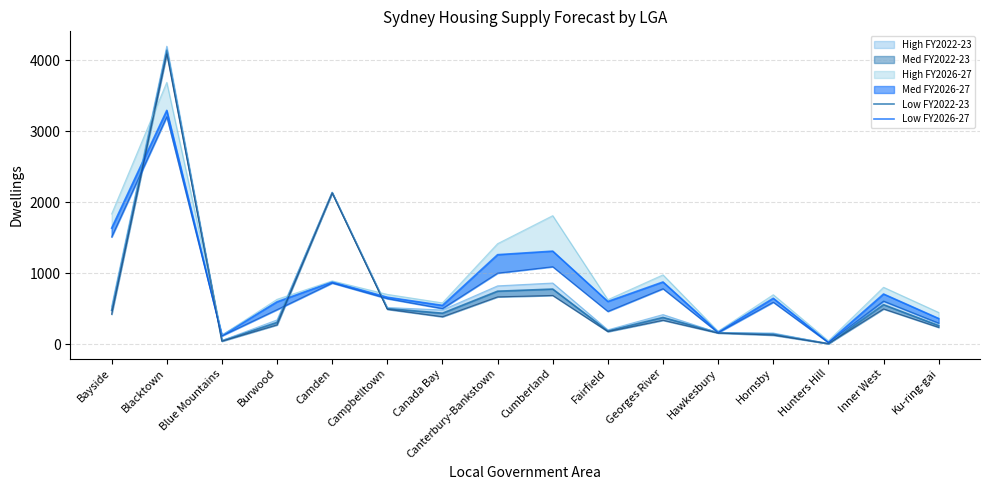

What is the smallest value displayed?

5